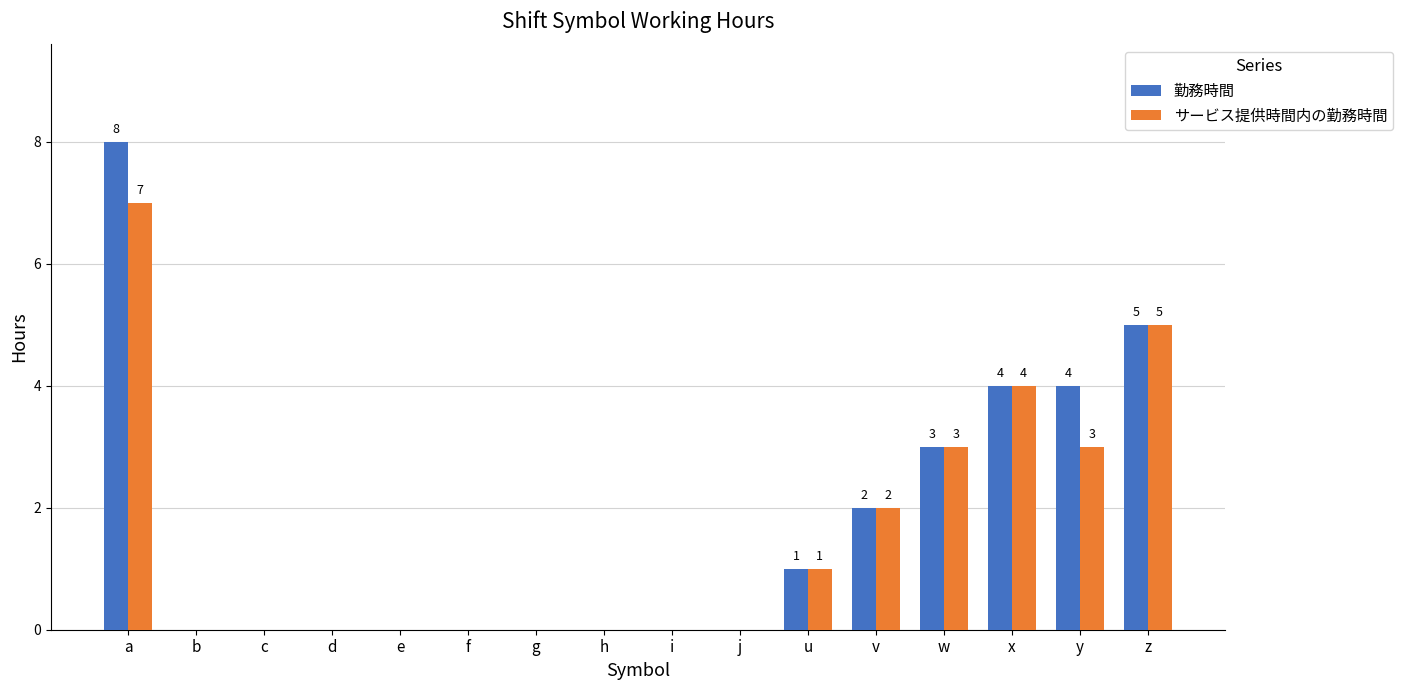

How many 勤務時間 values are between 0 and 4?

14